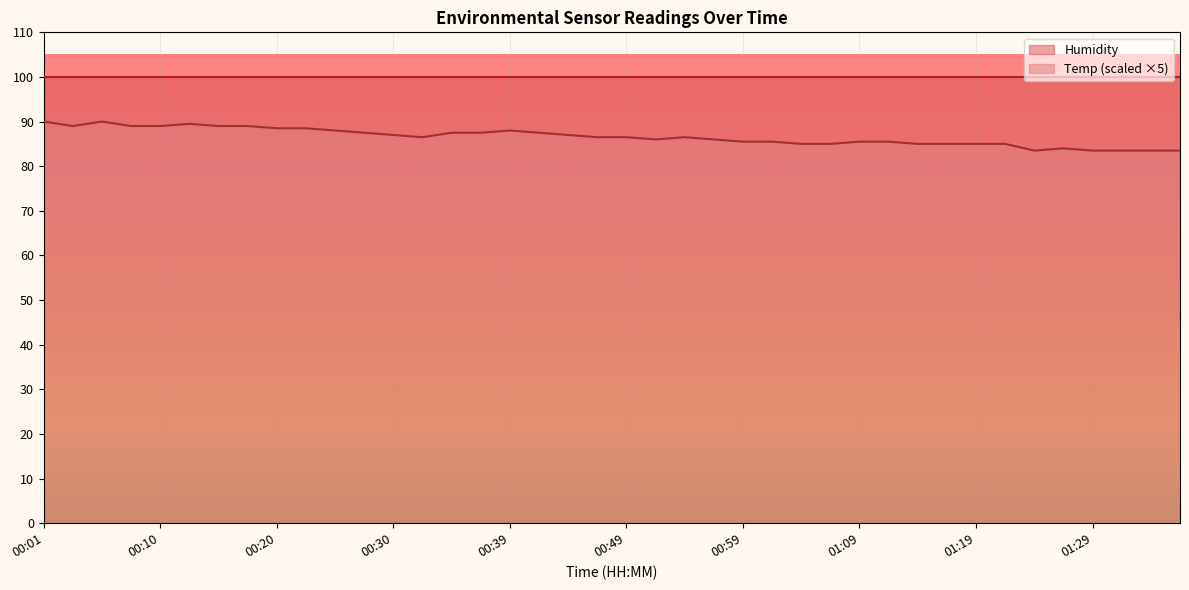

Between 00:01 and 00:44, which is larger?

00:01